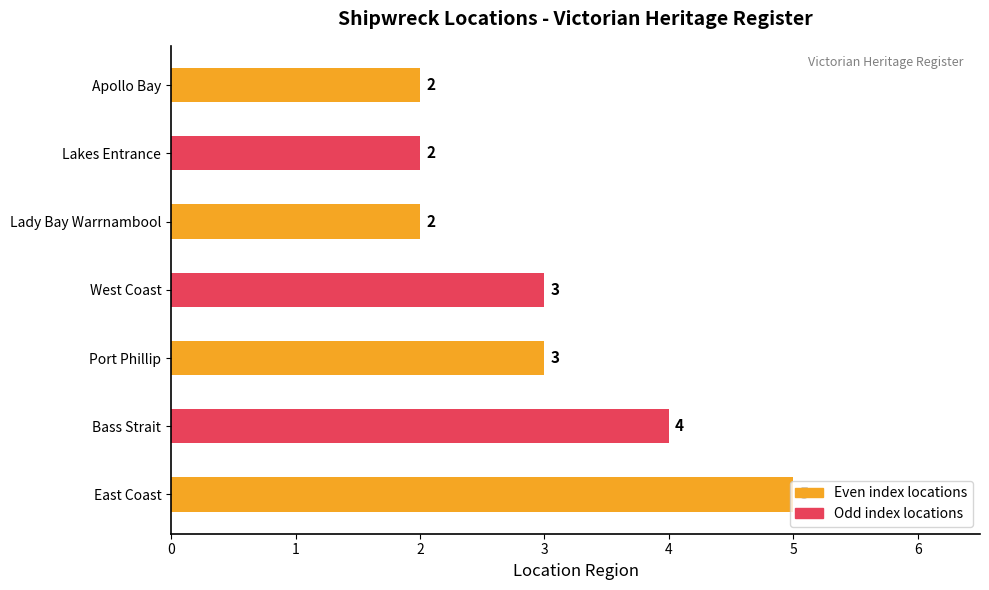

Count the number of categories in the chart.

7